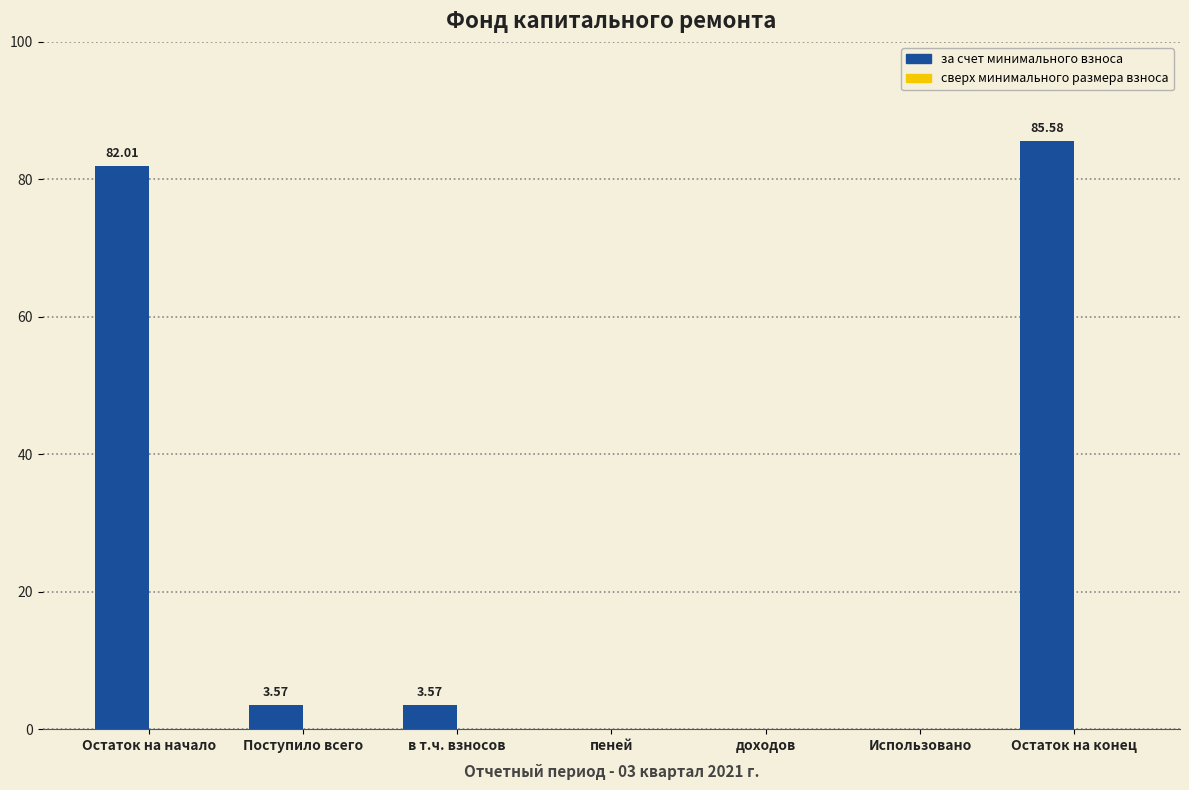

Count the number of categories in the chart.

7